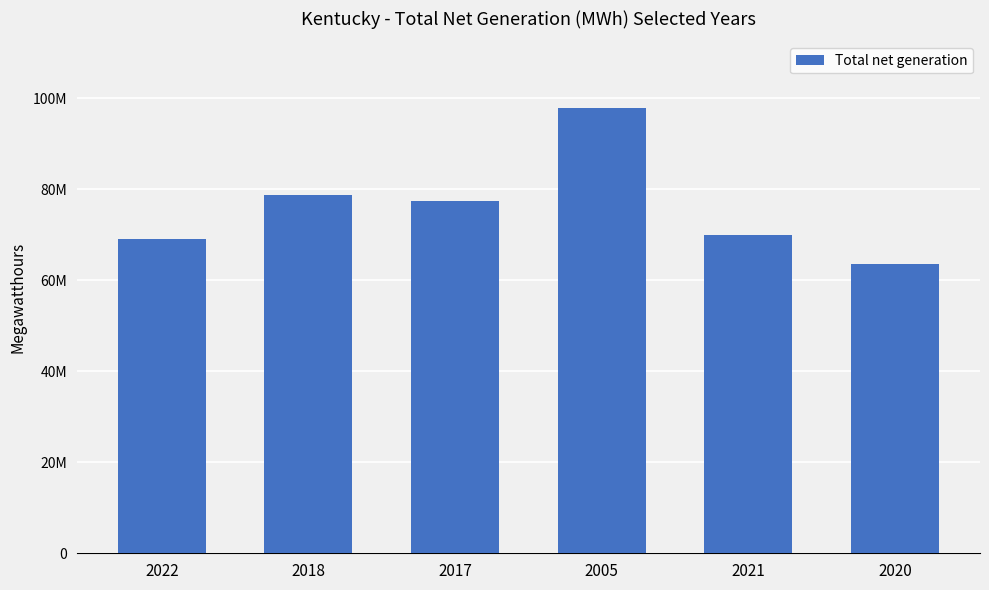

Rank the categories by value from highest to lowest.

2005, 2018, 2017, 2021, 2022, 2020